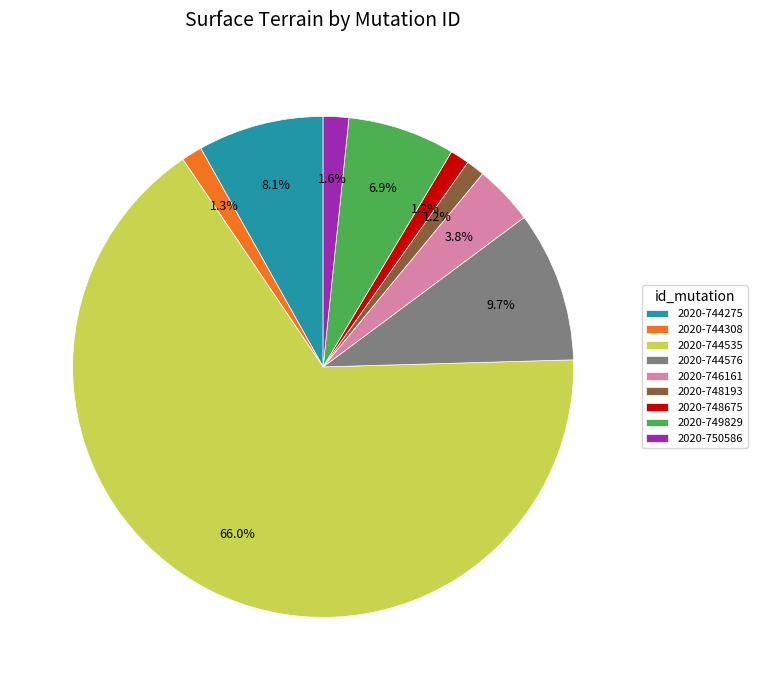

Which has a higher value, 2020-748675 or 2020-746161?

2020-746161